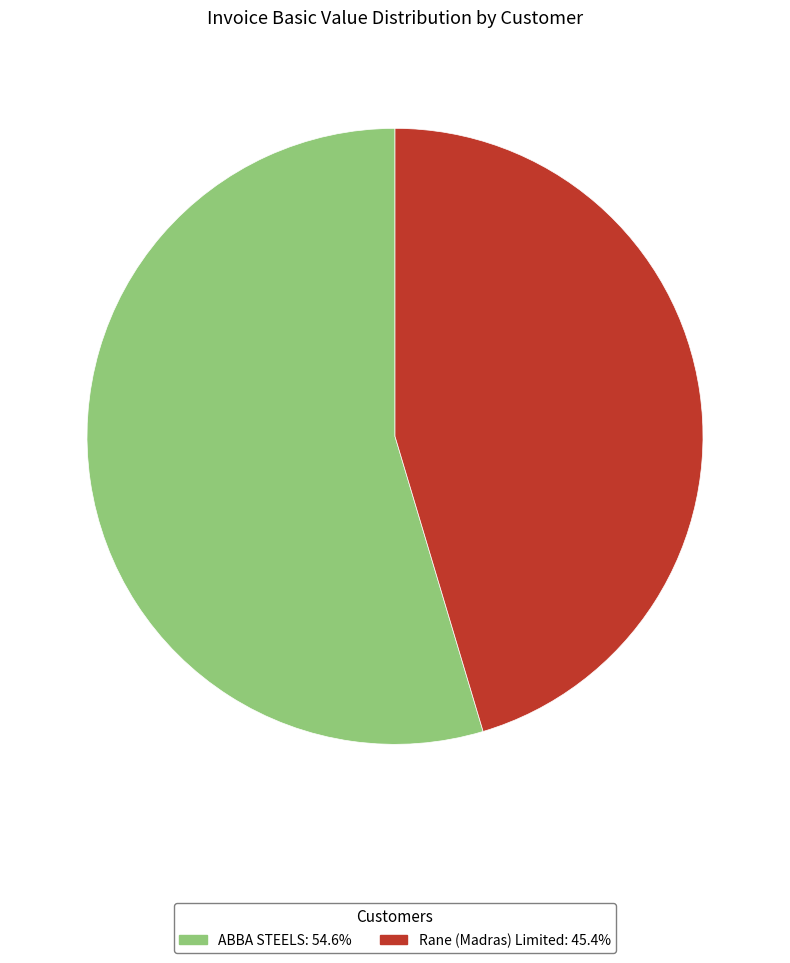

Count the number of slices in the pie.

2